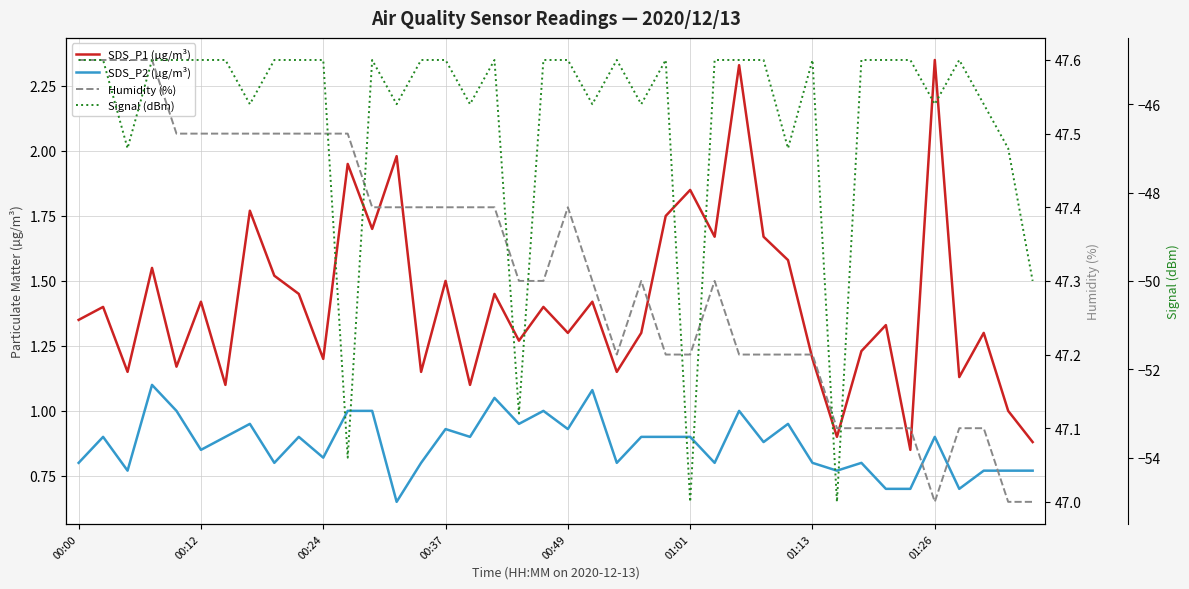

True or false: Humidity (%) and Signal (dBm) cross at least once.

False